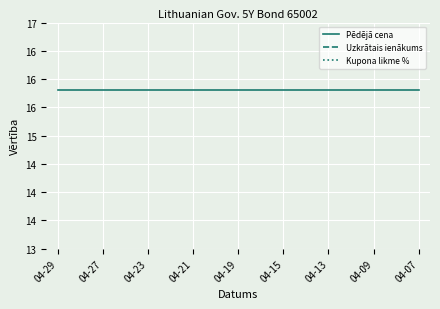

Which series has the widest spread of values?

Uzkrātais ienākums